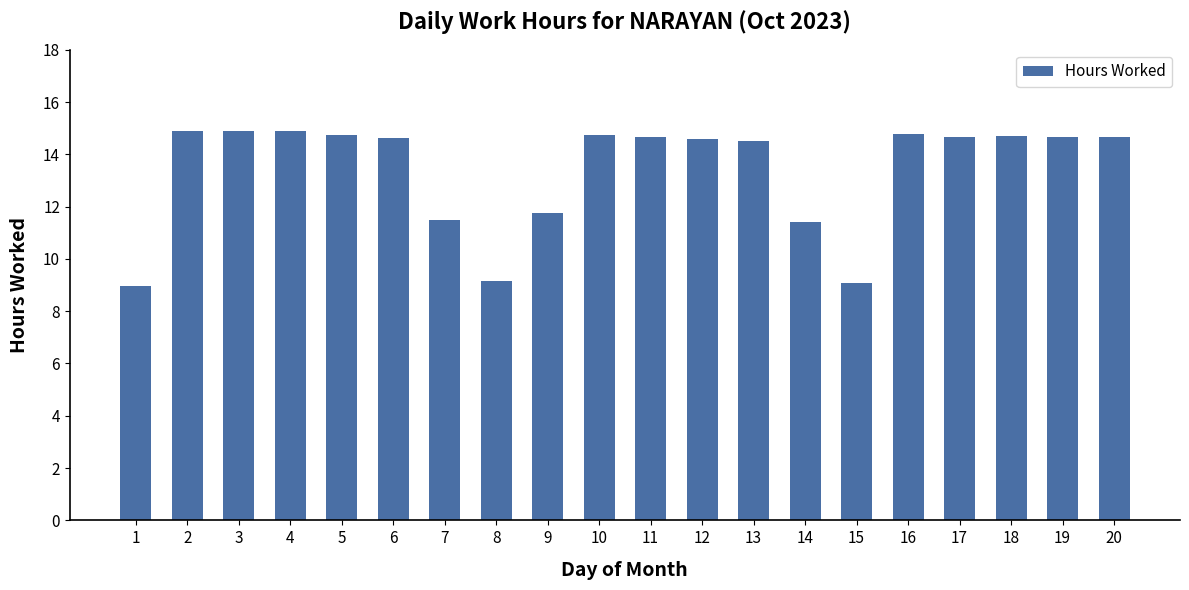

What is the sum of all values?

267.9